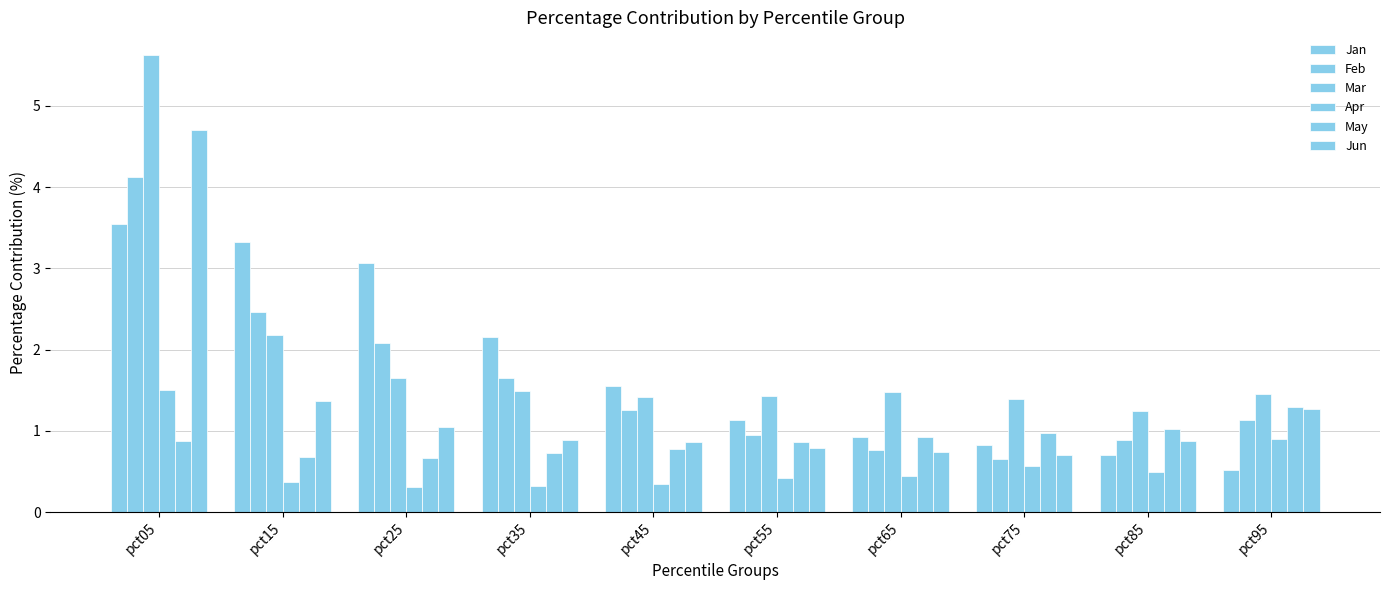

Reading left to right, extract all data points from this chart.

Jan: 3.5	3.3	3.1	2.2	1.6	1.1	0.9	0.8	0.7	0.5
Feb: 4.1	2.5	2.1	1.6	1.2	0.9	0.8	0.7	0.9	1.1
Mar: 5.6	2.2	1.7	1.5	1.4	1.4	1.5	1.4	1.2	1.5
Apr: 1.5	0.4	0.3	0.3	0.3	0.4	0.4	0.6	0.5	0.9
May: 0.9	0.7	0.7	0.7	0.8	0.9	0.9	1.0	1.0	1.3
Jun: 4.7	1.4	1.0	0.9	0.9	0.8	0.7	0.7	0.9	1.3